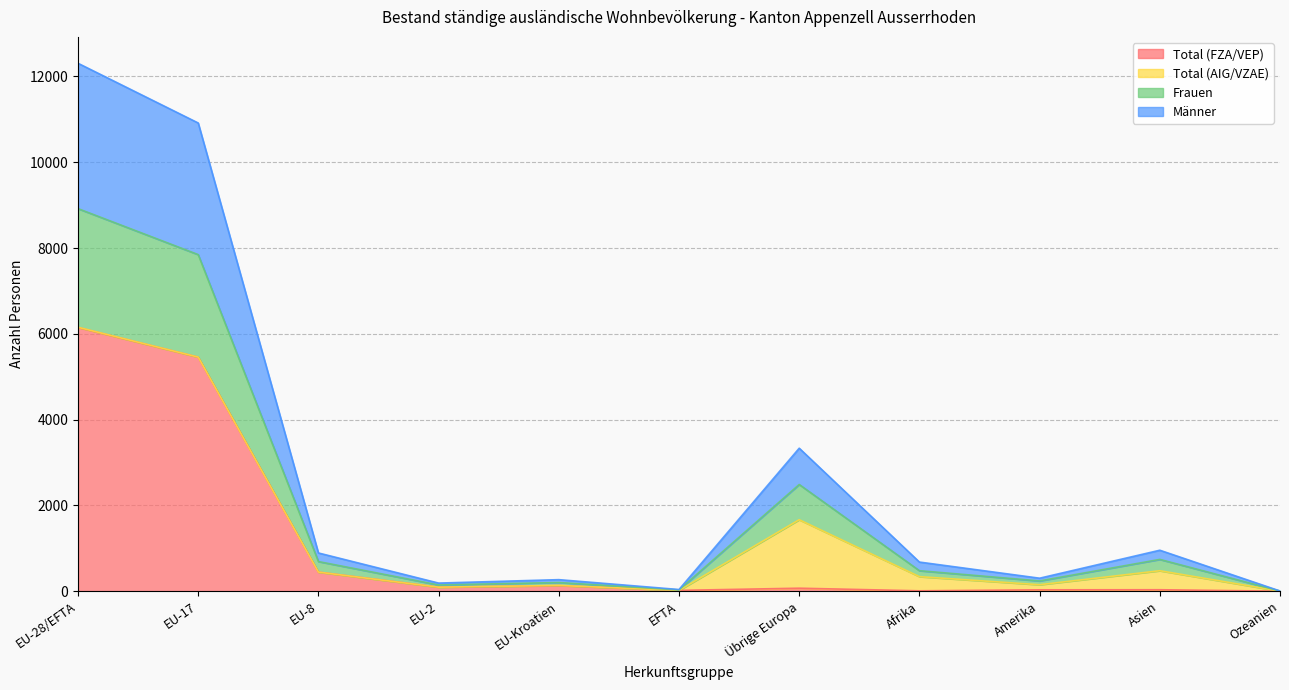

How many interior local peaks does the Frauen series have?

3